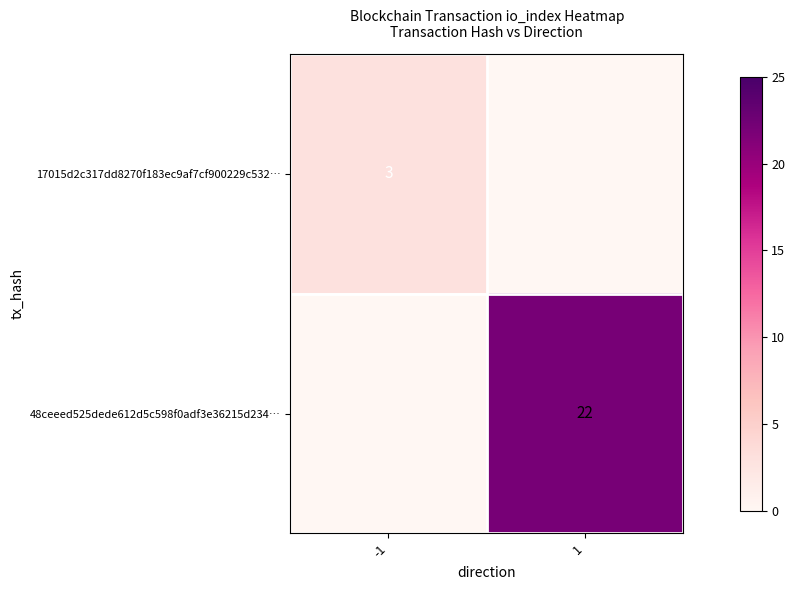

The 17015d2c317dd8270f183ec9af7cf900229c532… series shows 3 at -1. True or false?

True